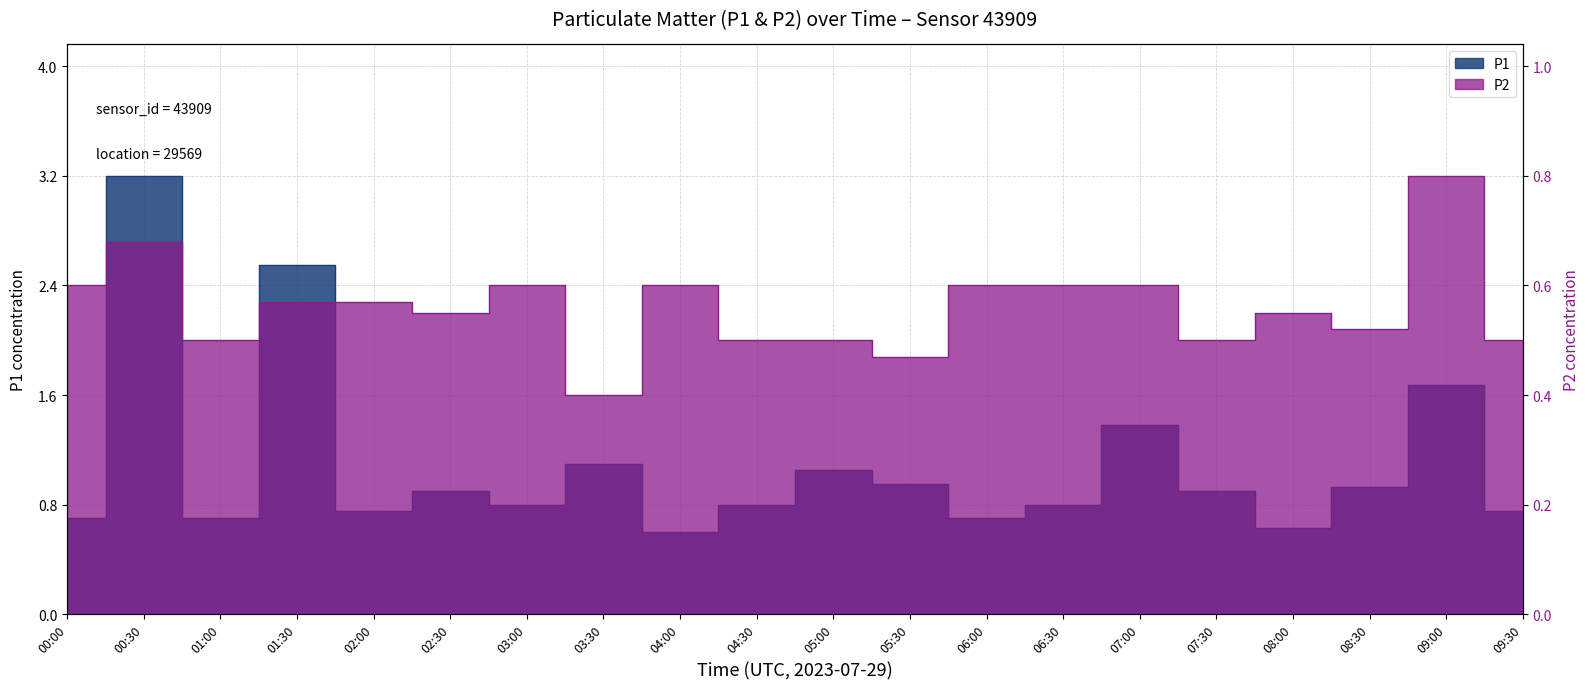

List the series in order of their peak value, lowest first.

P2, P1